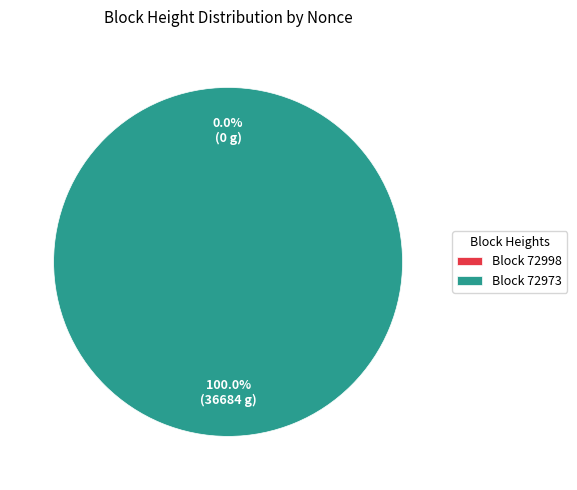

Is there any slice that represents more than half of the pie?

Yes